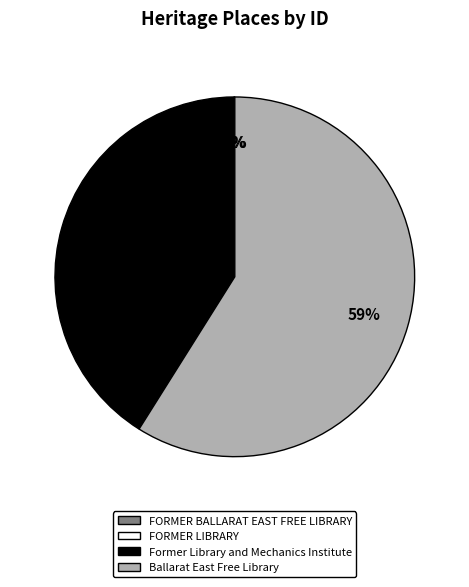

To the nearest percent, what is the average slice percentage?

25%